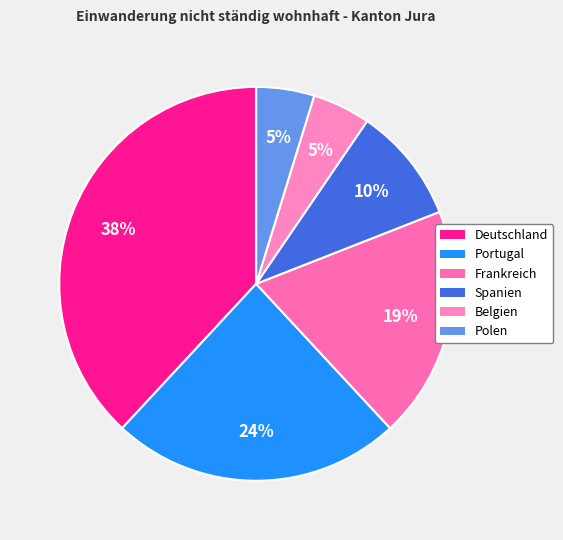

The Spanien slice represents 3% of the pie. True or false?

False